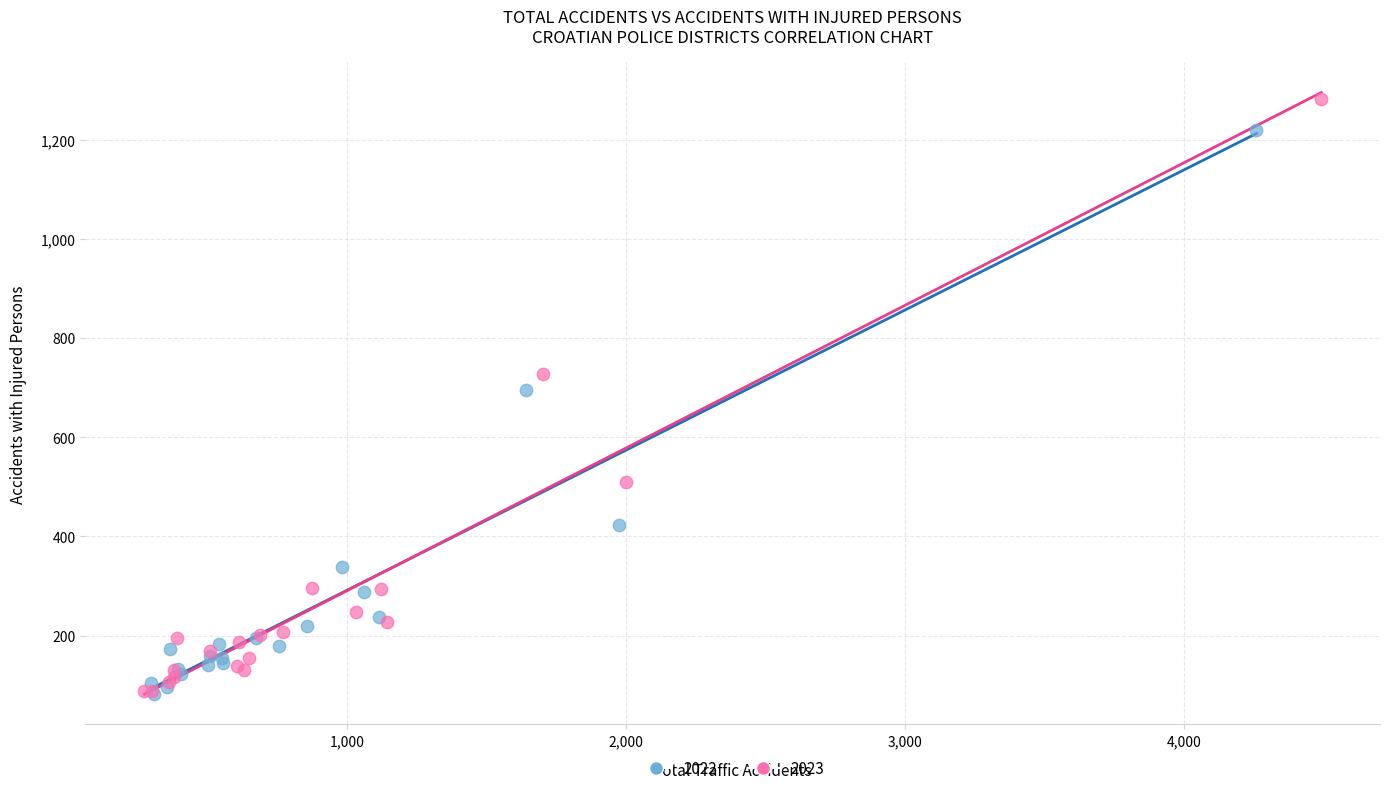

Which series has the widest spread of Y values?

2023